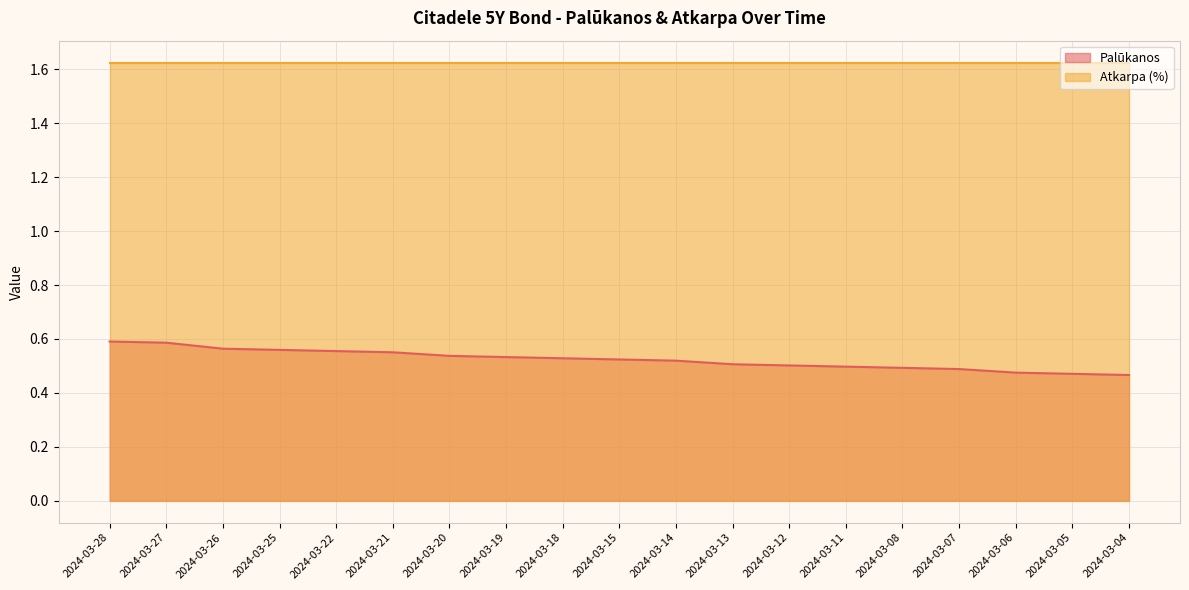

Read the value at 2024-03-25.

0.6